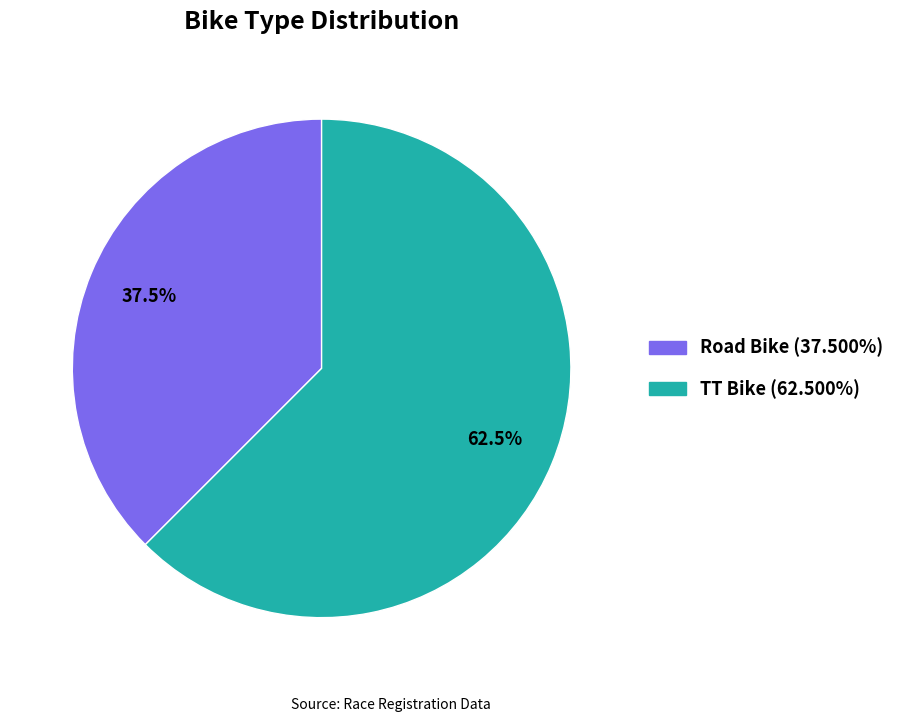

Rank the categories by value from lowest to highest.

Road Bike, TT Bike